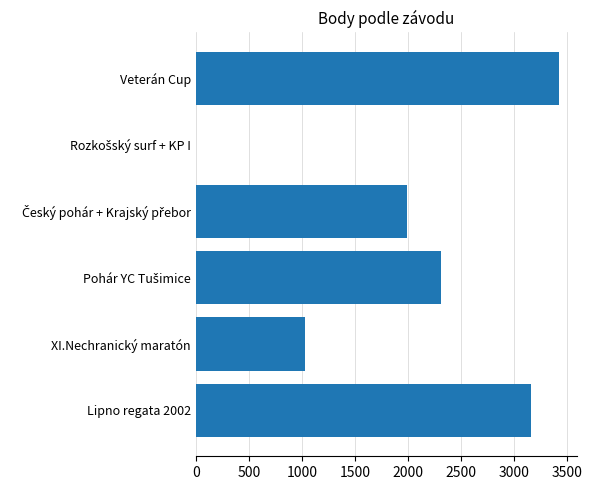

How many values are above zero?

5